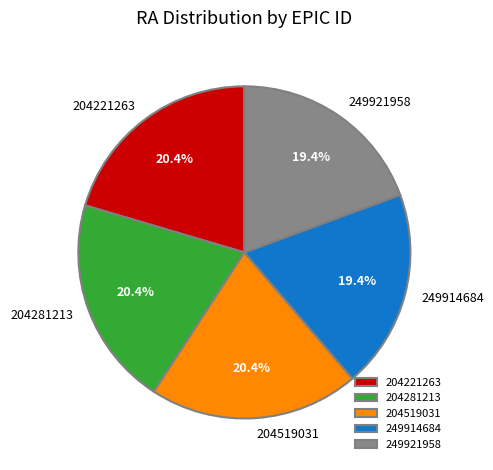

To the nearest percent, what is the combined percentage of 204281213 and 204519031?

41%